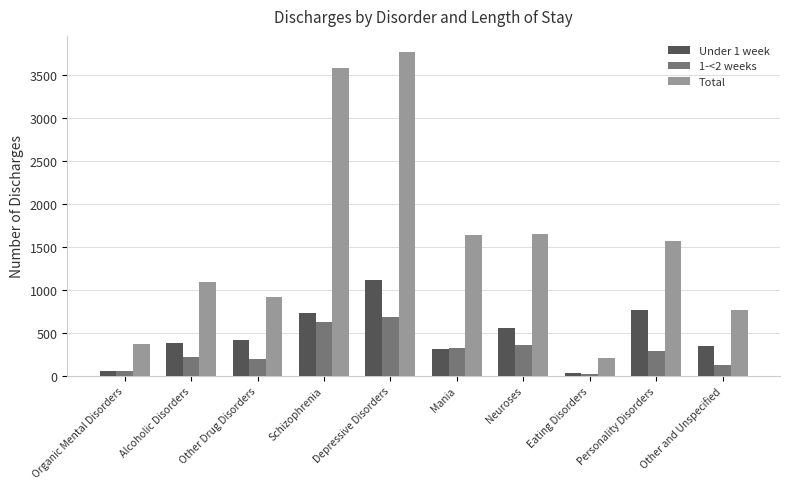

What are all the series names shown in the legend?

Under 1 week, 1-<2 weeks, Total